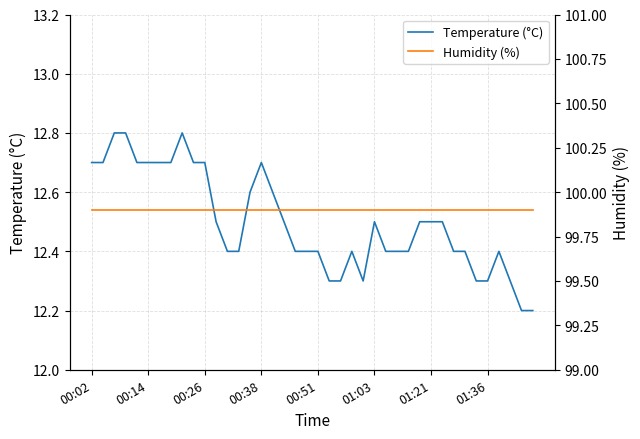

What is the value of the Temperature (°C) point at the 39th from the left?

12.2